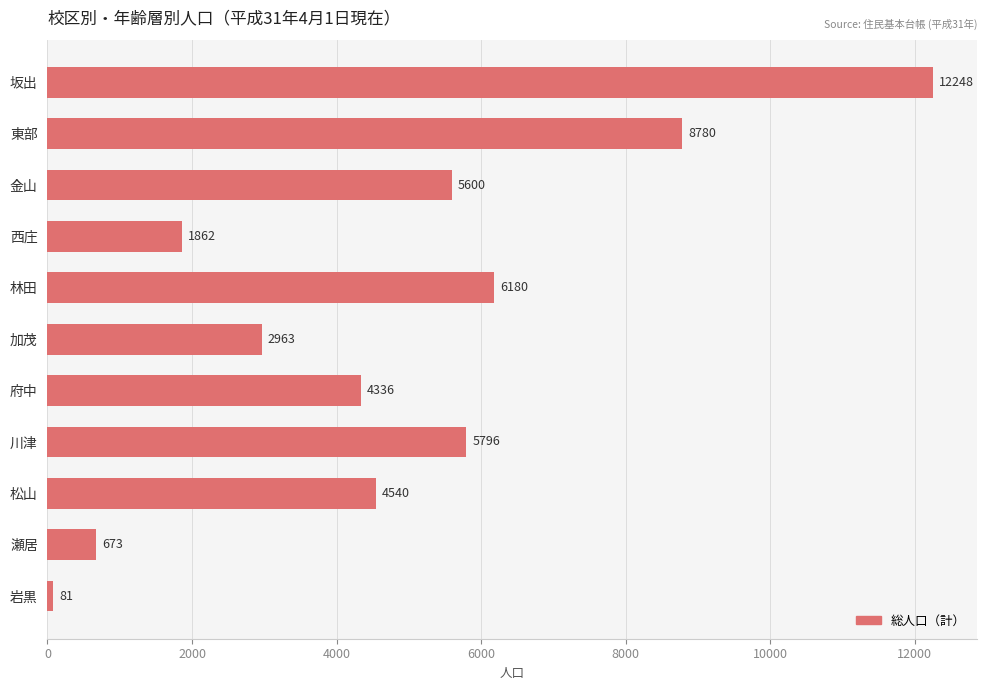

At which label is the value closest to 6164?

林田